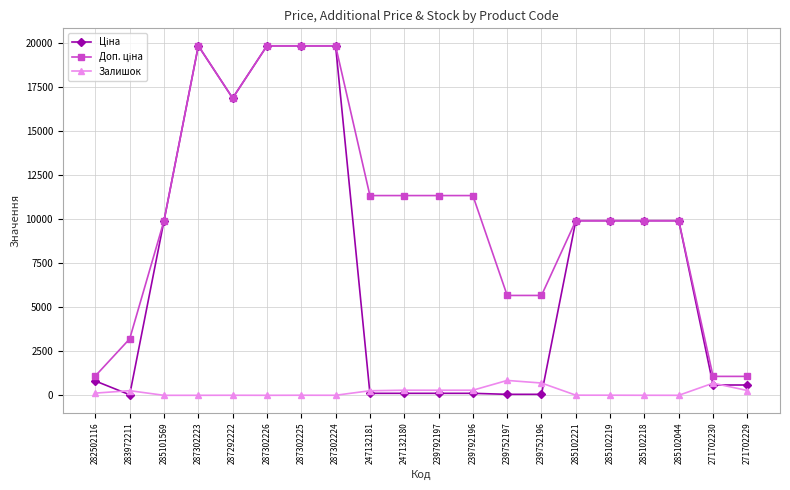

What is the highest value of the Залишок series?

845.0